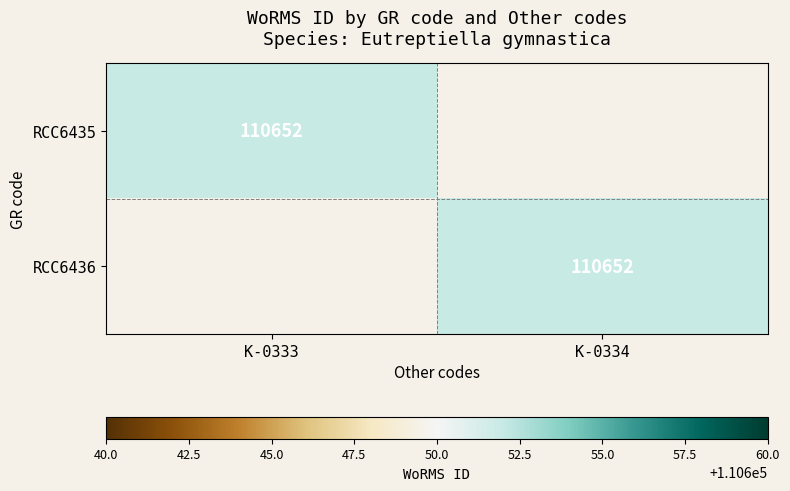

The value of RCC6435 at K-0333 is 110652. True or false?

True